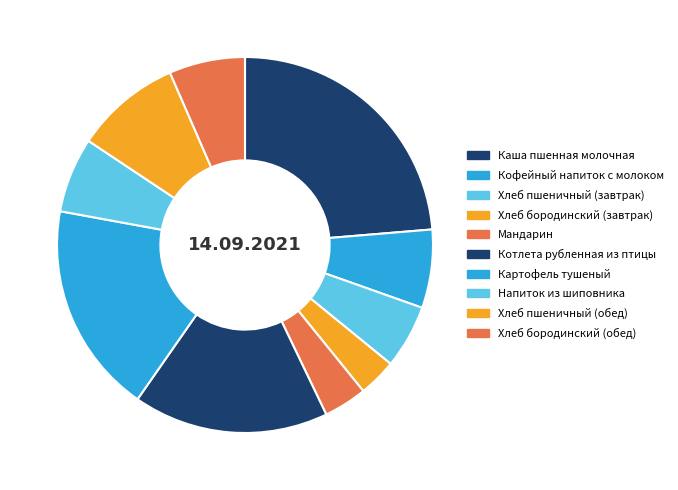

Combined, do Каша пшенная молочная and Кофейный напиток с молоком account for over 50%?

No